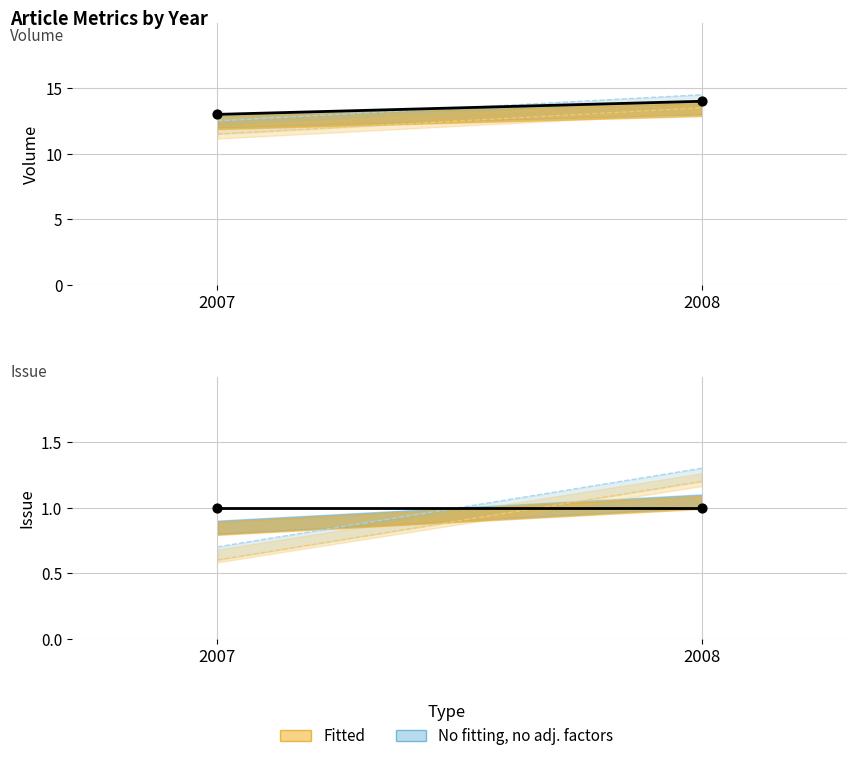

What is the total value across all series at 2008?

15